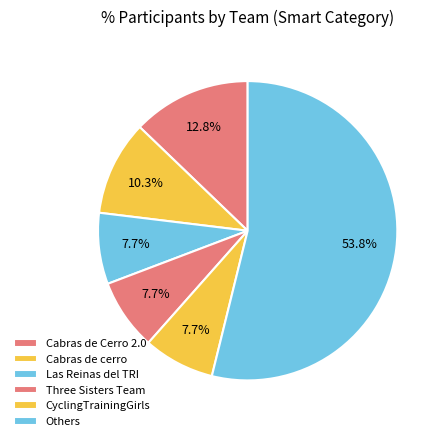

How many segments does this pie chart have?

6